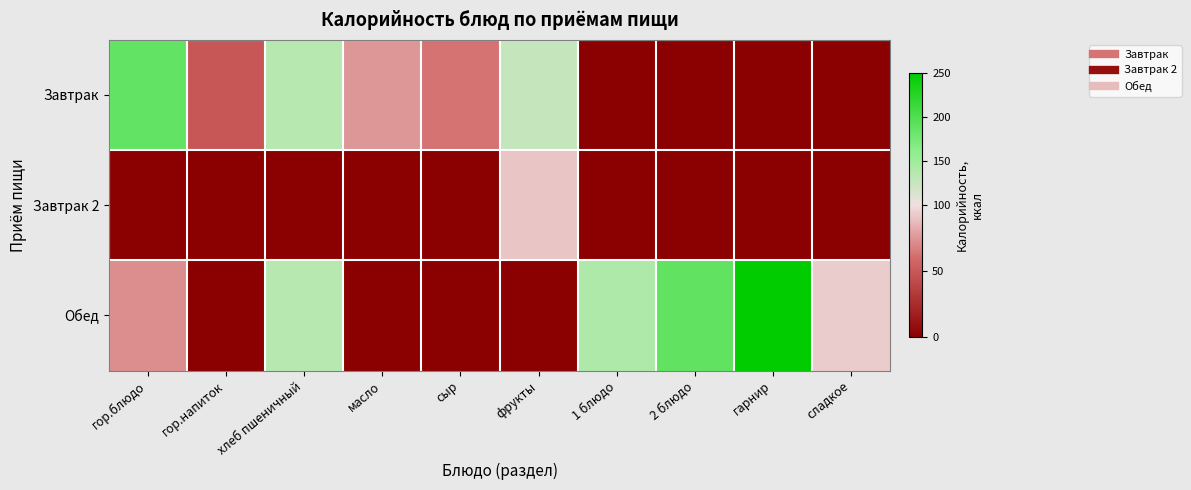

Which series has the widest spread of values?

Обед